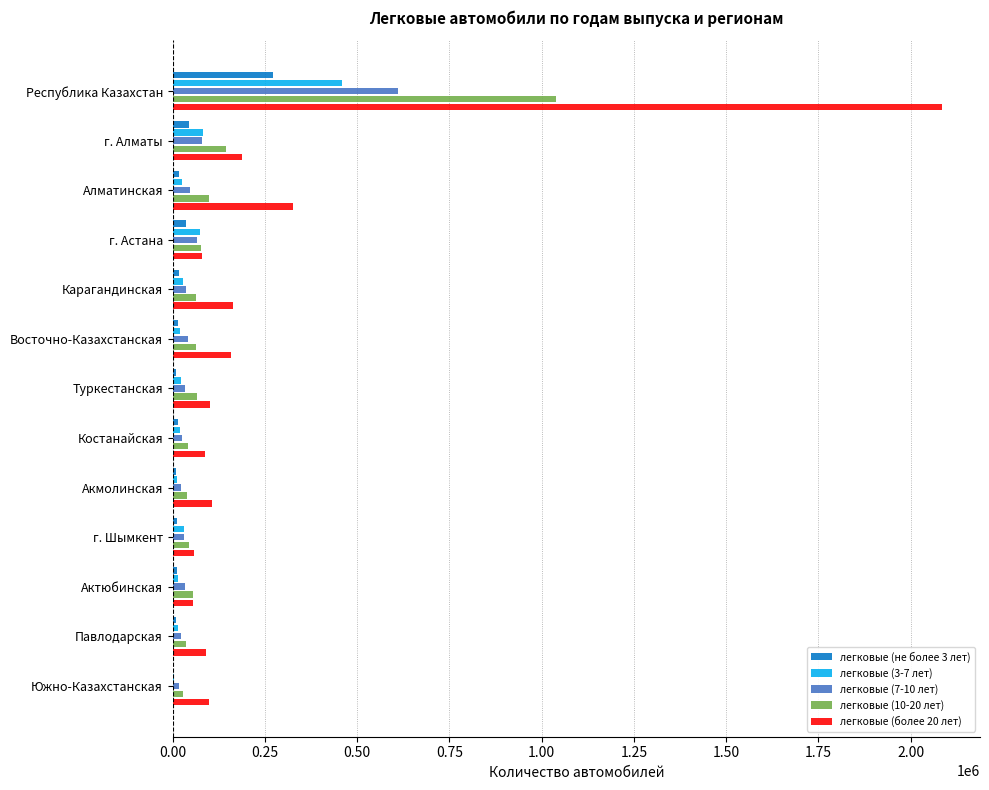

Which series has the largest total across all categories?

легковые (более 20 лет)